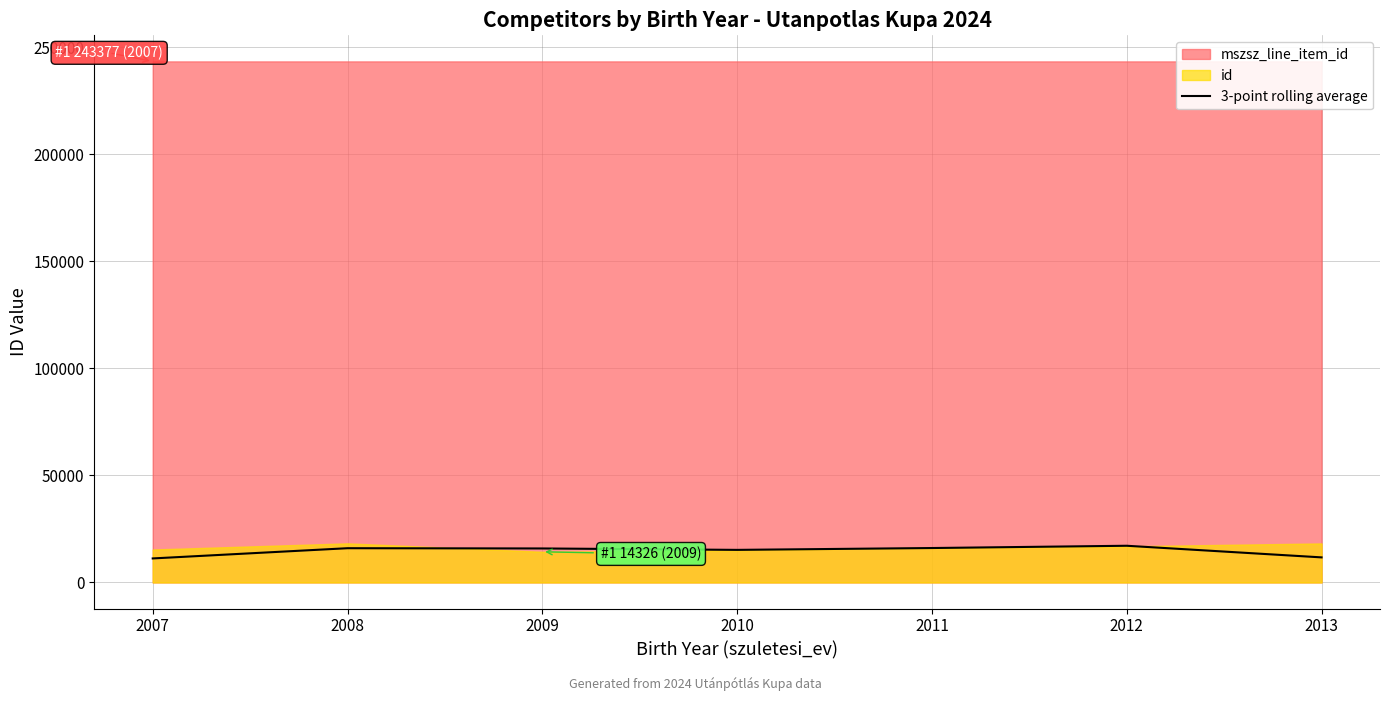

Reading right to left, transcribe all the data shown in this chart.

2013=11715.7	2012=17144.0	2011=16083.7	2010=15221.0	2009=15882.7	2008=15999.3	2007=11224.0